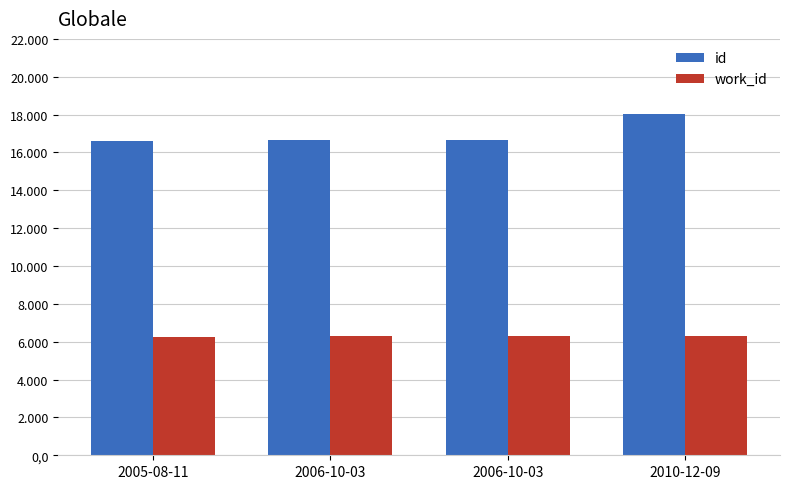

What is the spread (max minus min) of values at 2006-10-03?

10349